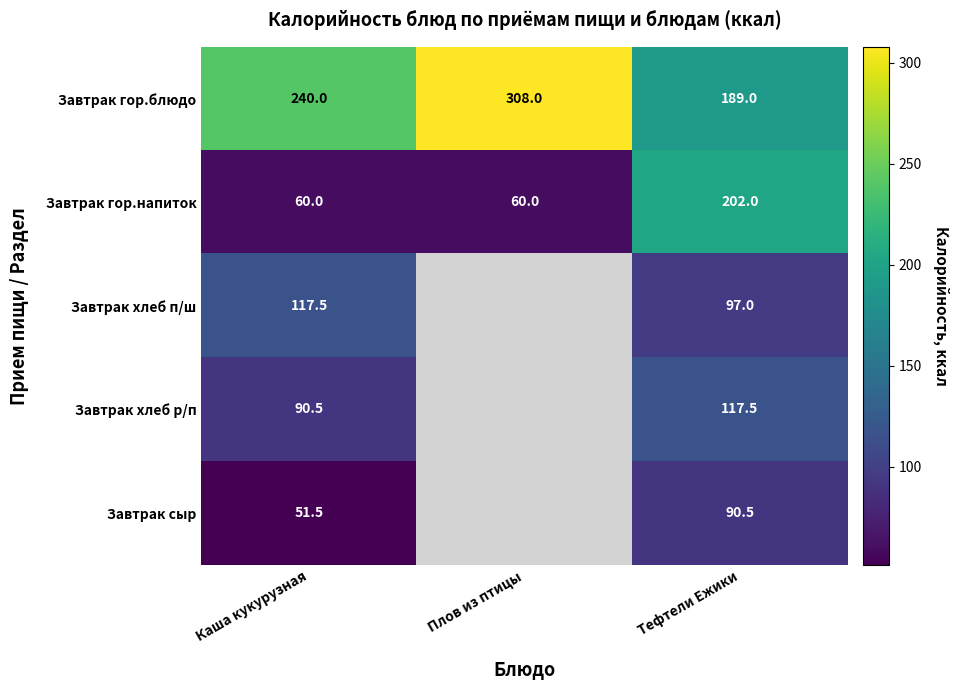

Which series changed the most between Каша кукурузная and Тефтели Ежики?

Завтрак гор.напиток